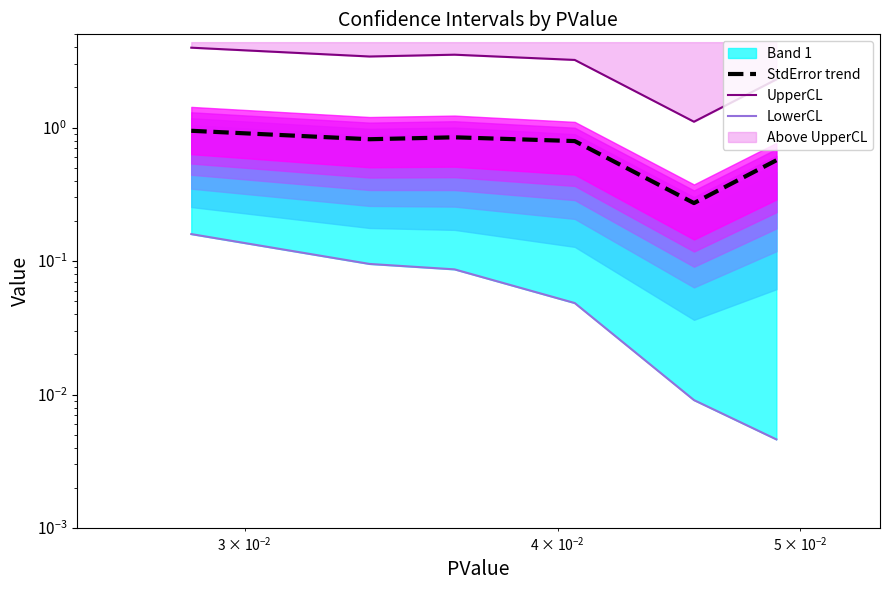

How many lines are shown in the chart?

3